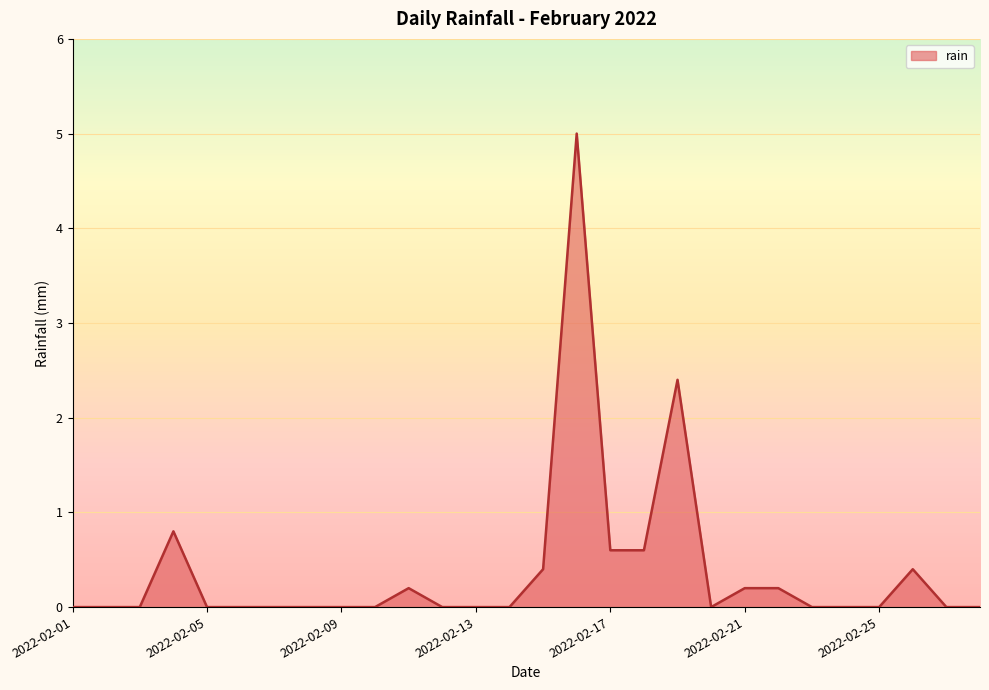

What is the maximum value shown in the chart?

5.0